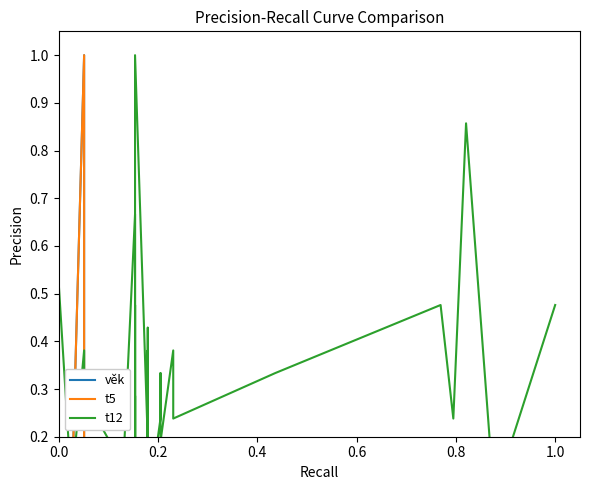

Which category has the highest value in the věk series?

0.6